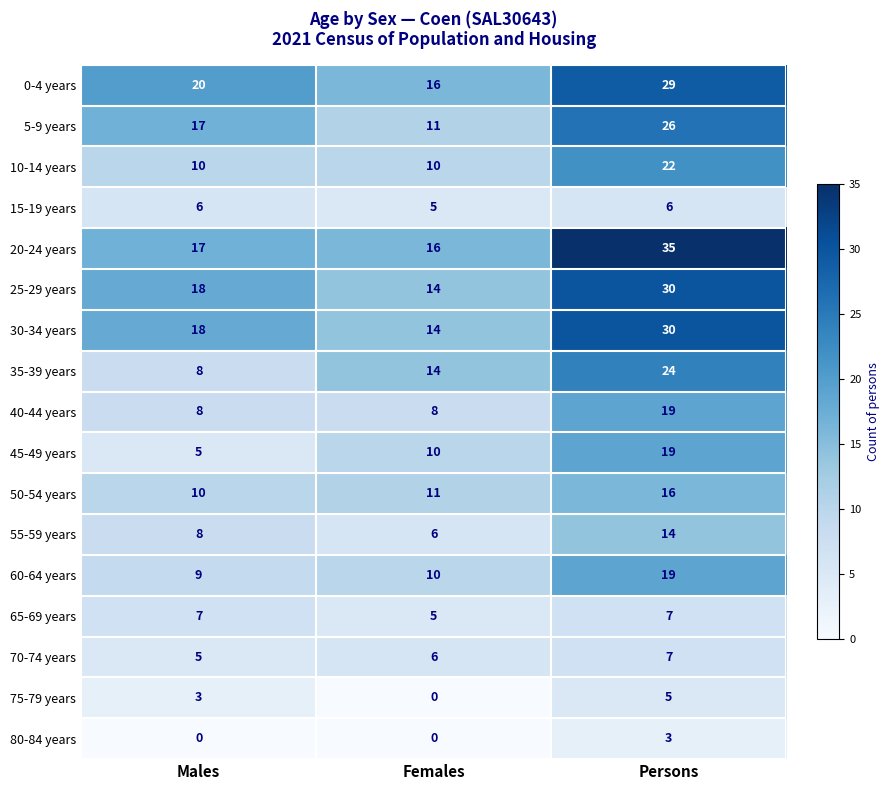

What is the difference between the maximum and minimum values in the 40-44 years series?

11